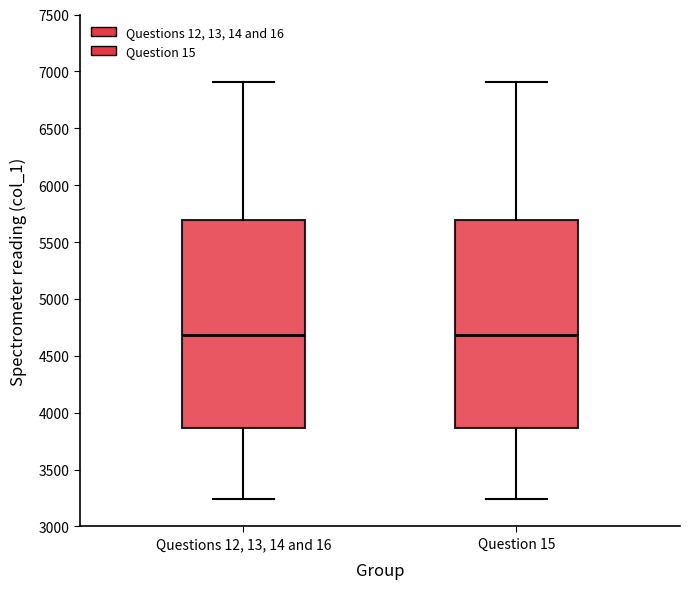

Reading left to right, read every box against the y-axis: the position of its median line, the range the box covers, and the ends of its whiskers. The values are not printed on the chart, so give them approximately, as read against the axis.

Questions 12, 13, 14 and 16: median 4700, box 3850 to 5700, whiskers 3250 to 6900
Question 15: median 4700, box 3850 to 5700, whiskers 3250 to 6900